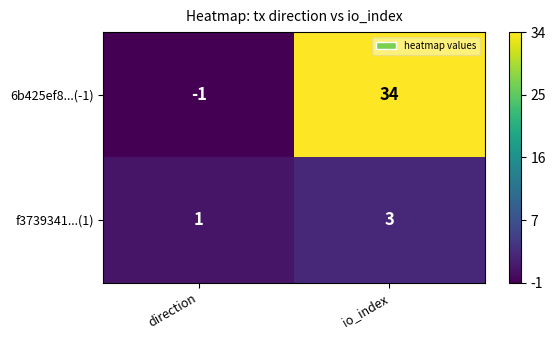

The f3739341...(1) series shows 1 at direction. True or false?

True